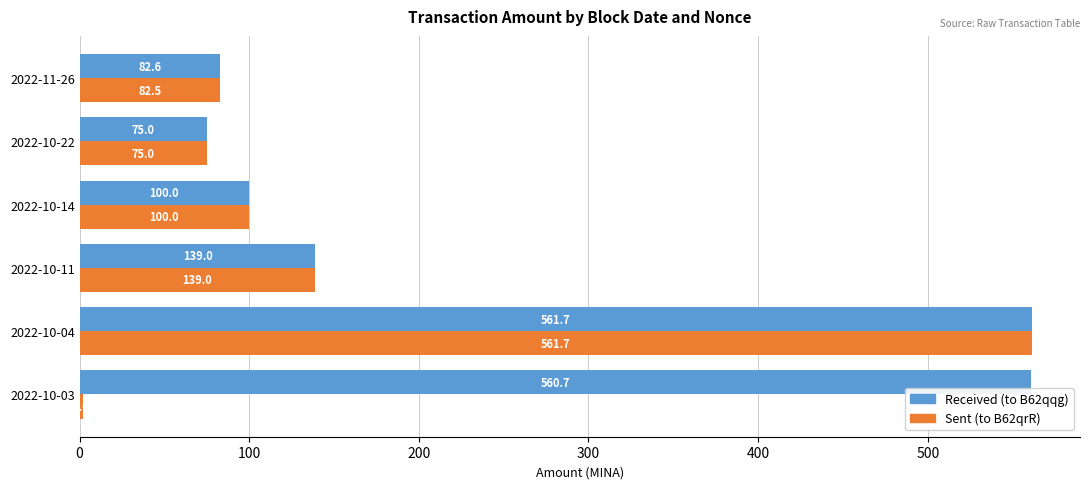

Is it true that Sent (to B62qrR) equals 561.7 at 2022-10-04?

True